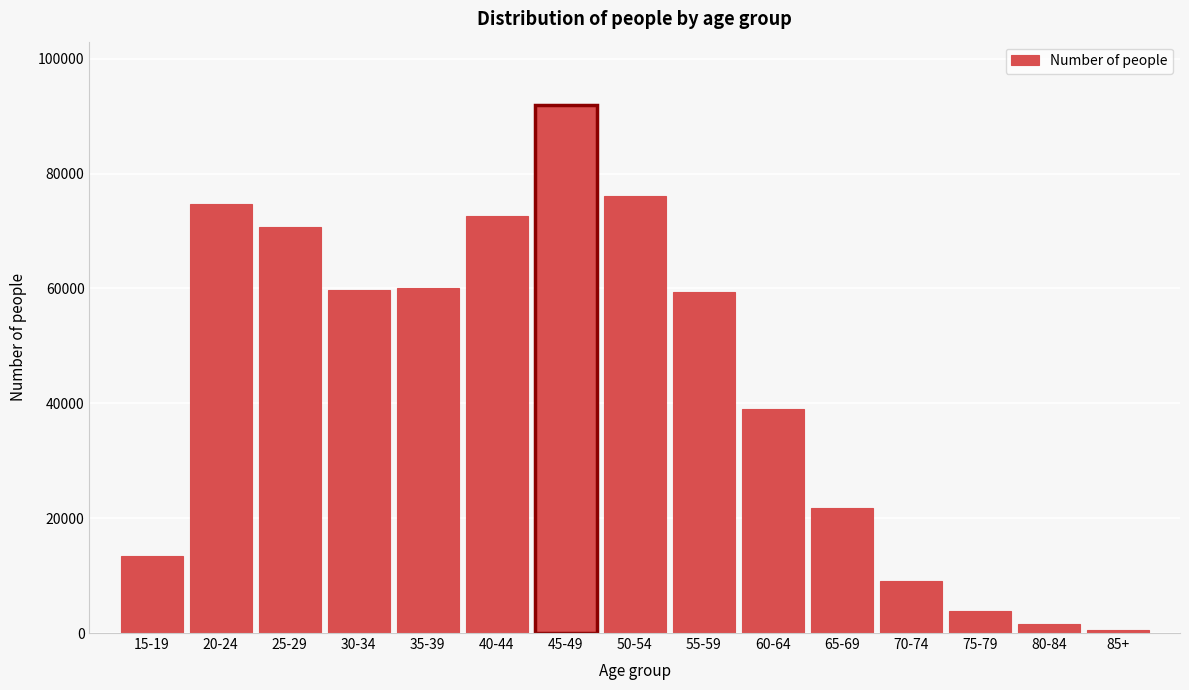

The value at 25-29 is 96566. True or false?

False